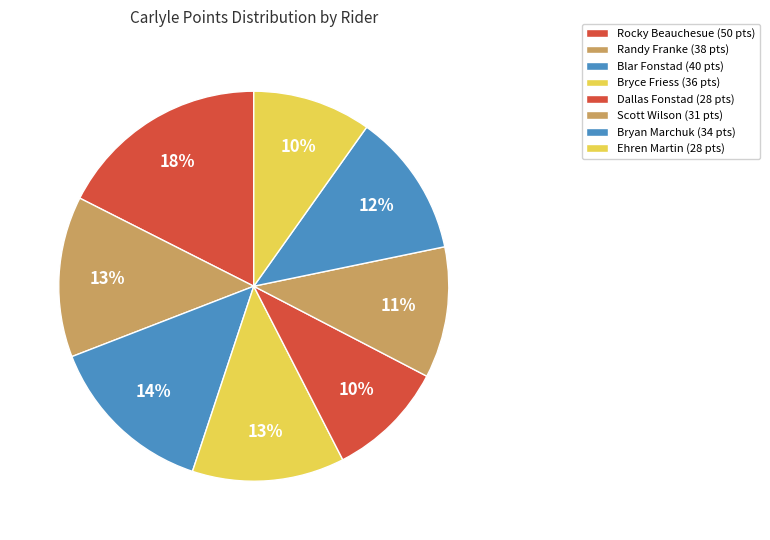

How many segments does this pie chart have?

8